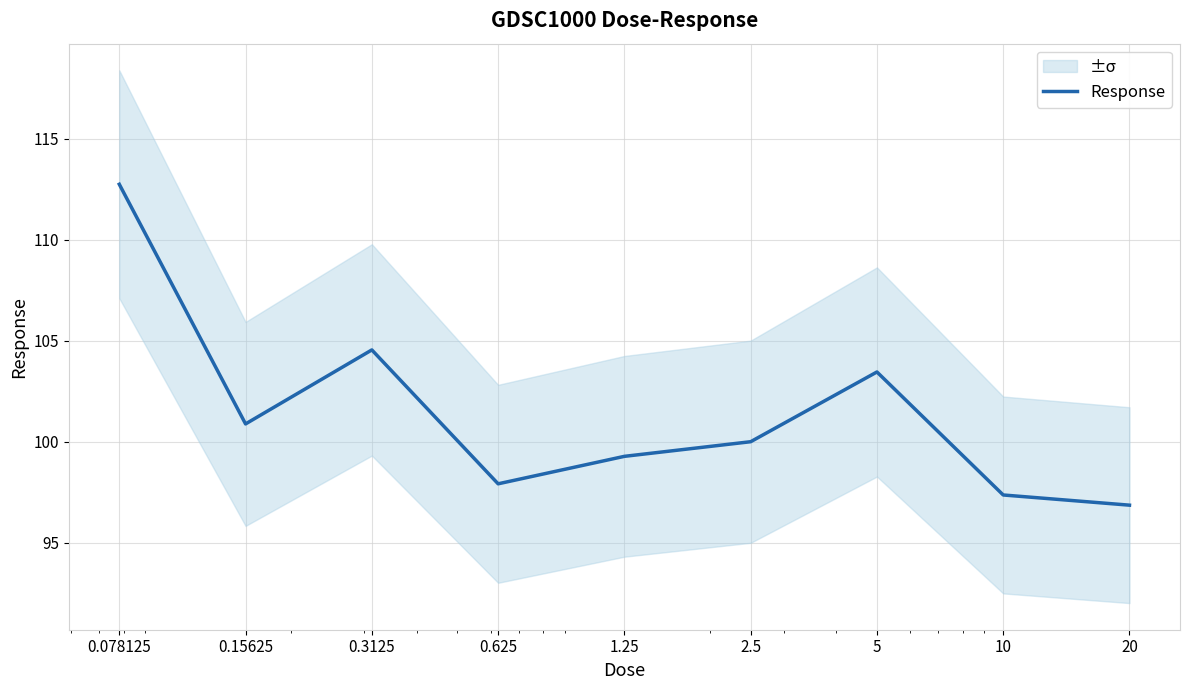

What is the minimum value shown in the chart?

96.9